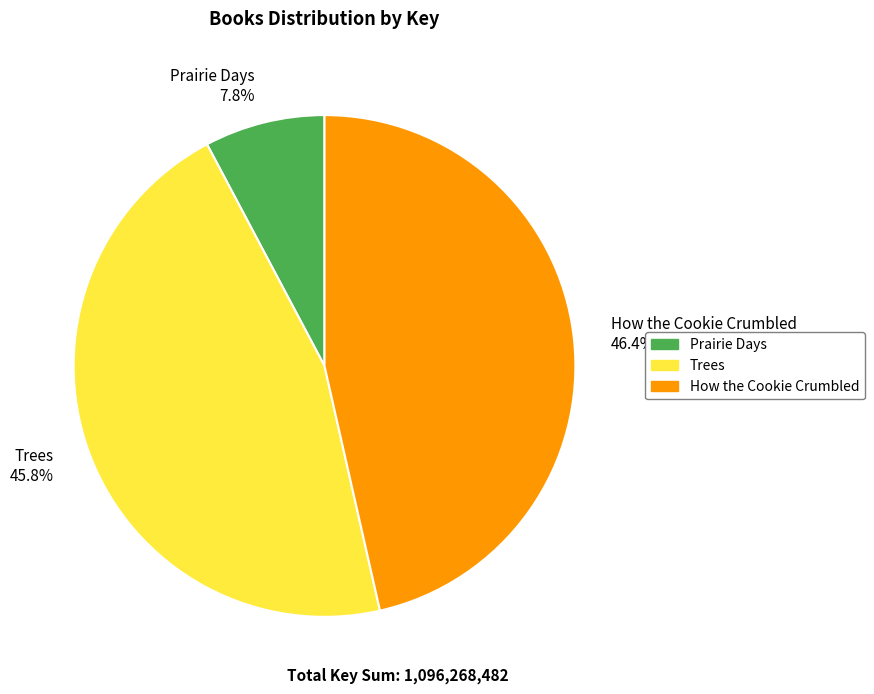

What is the ratio of the value at Trees to the value at Prairie Days?

5.9